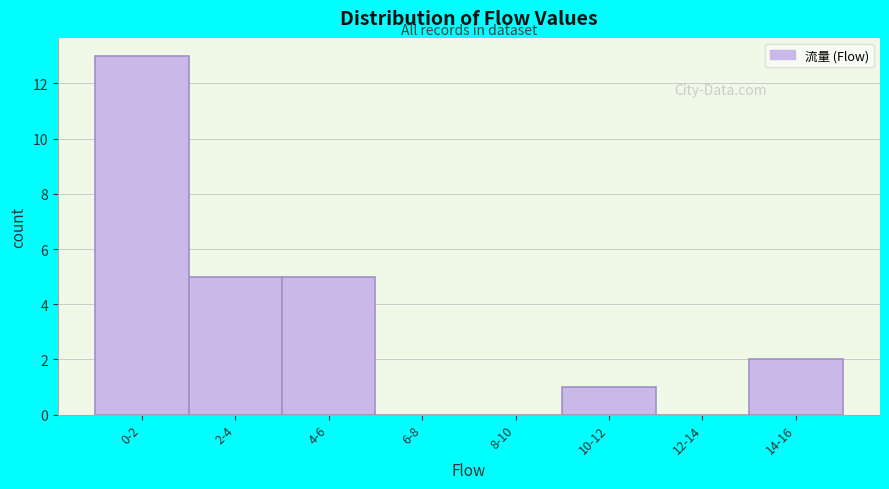

Reading left to right, list all the values displayed in this chart.

0-2=13	2-4=5	4-6=5	6-8=0	8-10=0	10-12=1	12-14=0	14-16=2